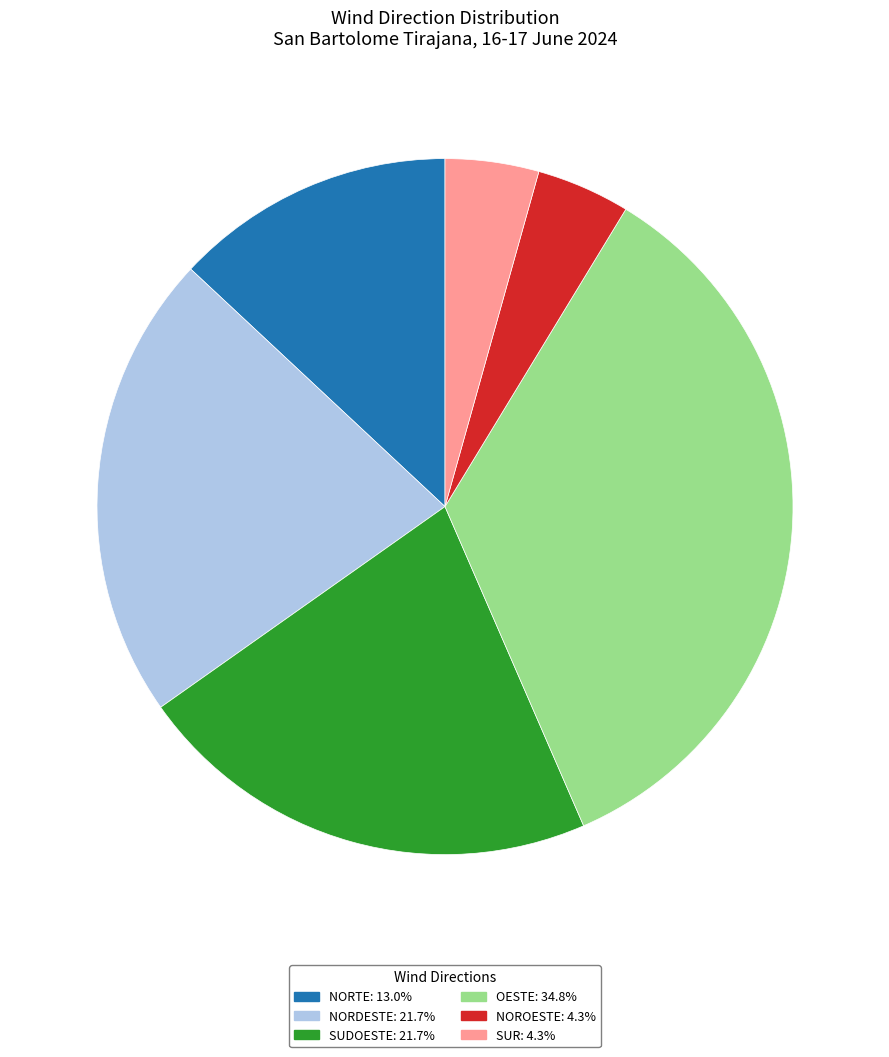

Is there a majority slice in this chart?

No